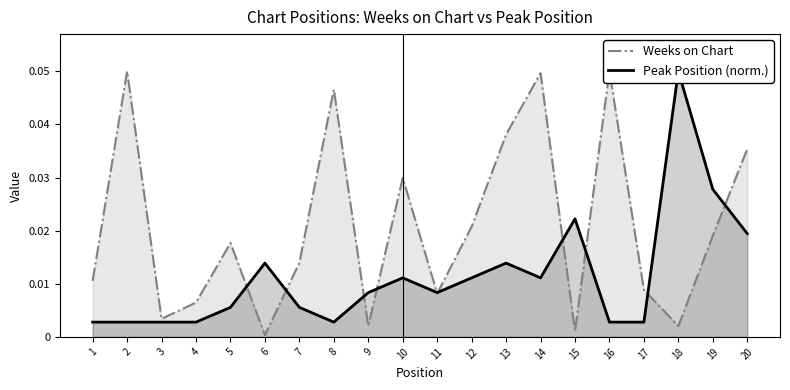

Is it true that Weeks on Chart equals 0.0 at 8?

False